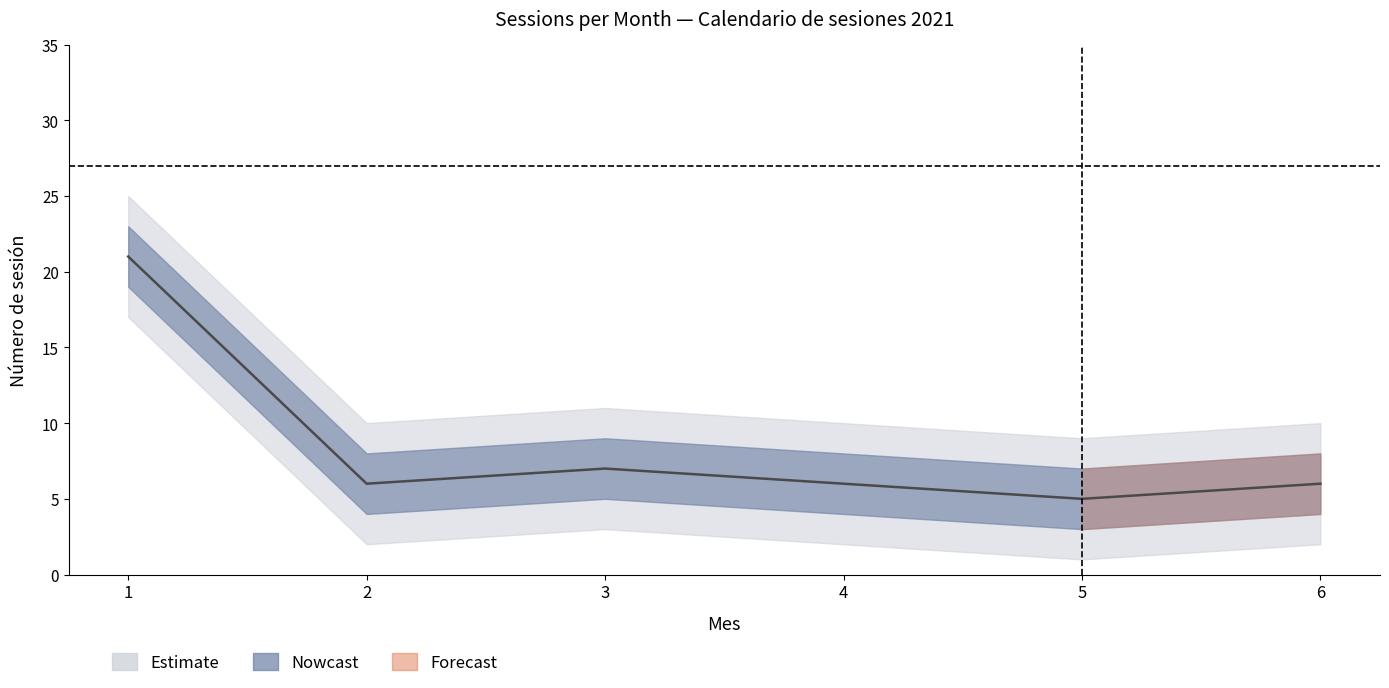

Where does the sessions_per_month series first go above 6?

1